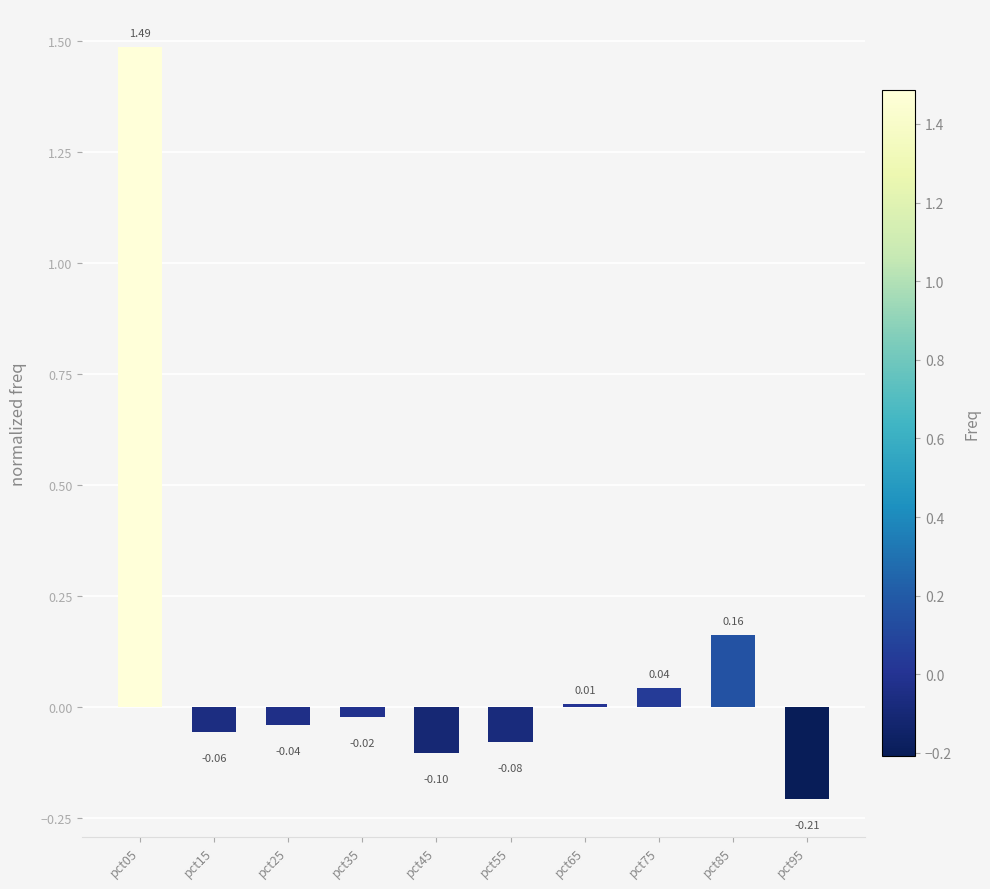

What is the difference between the values at pct85 and pct95?

0.4